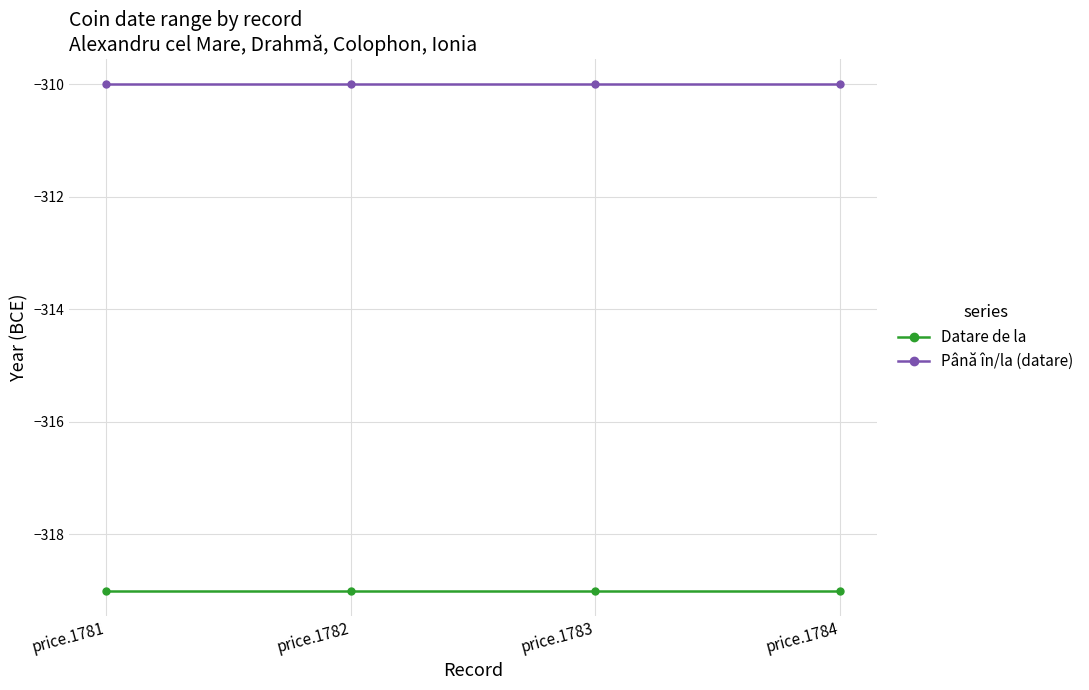

How many lines are shown in the chart?

2